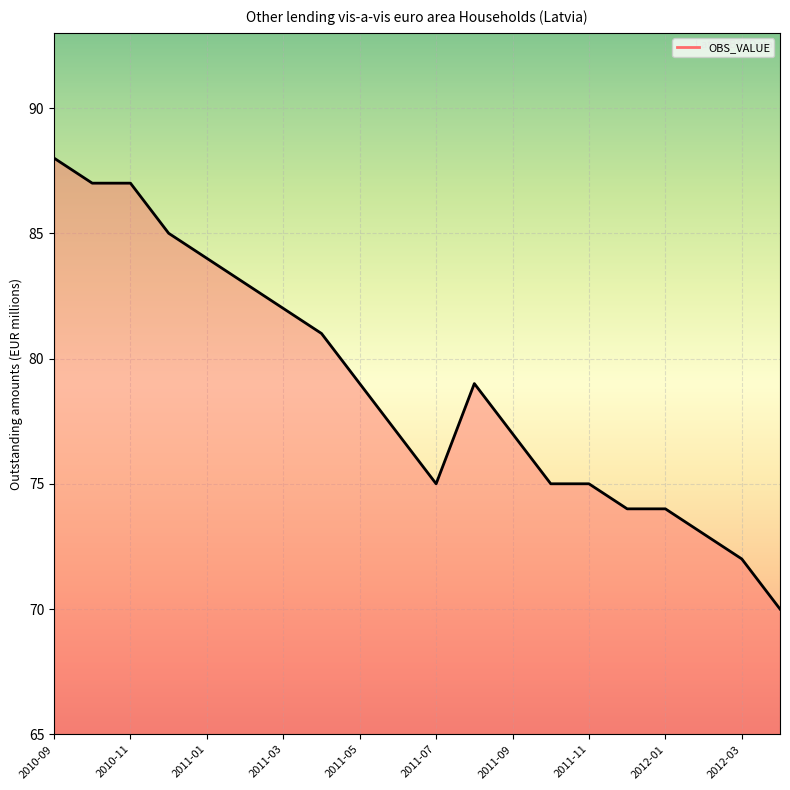

What is the greatest value displayed?

88